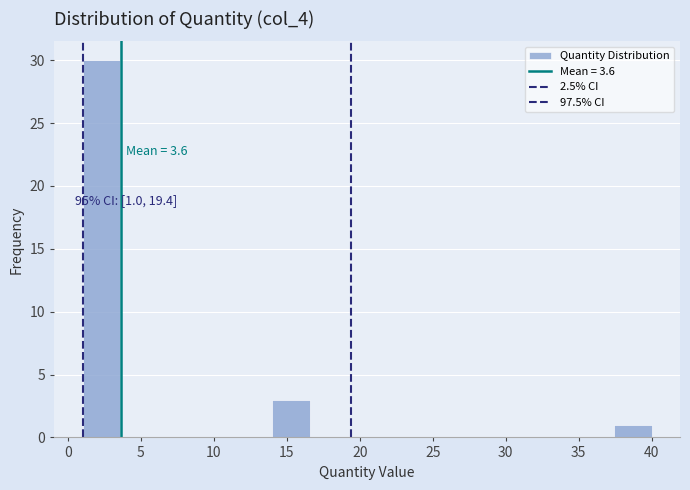

Over which range of the x-axis is the bar tallest?

1.0 to 3.6